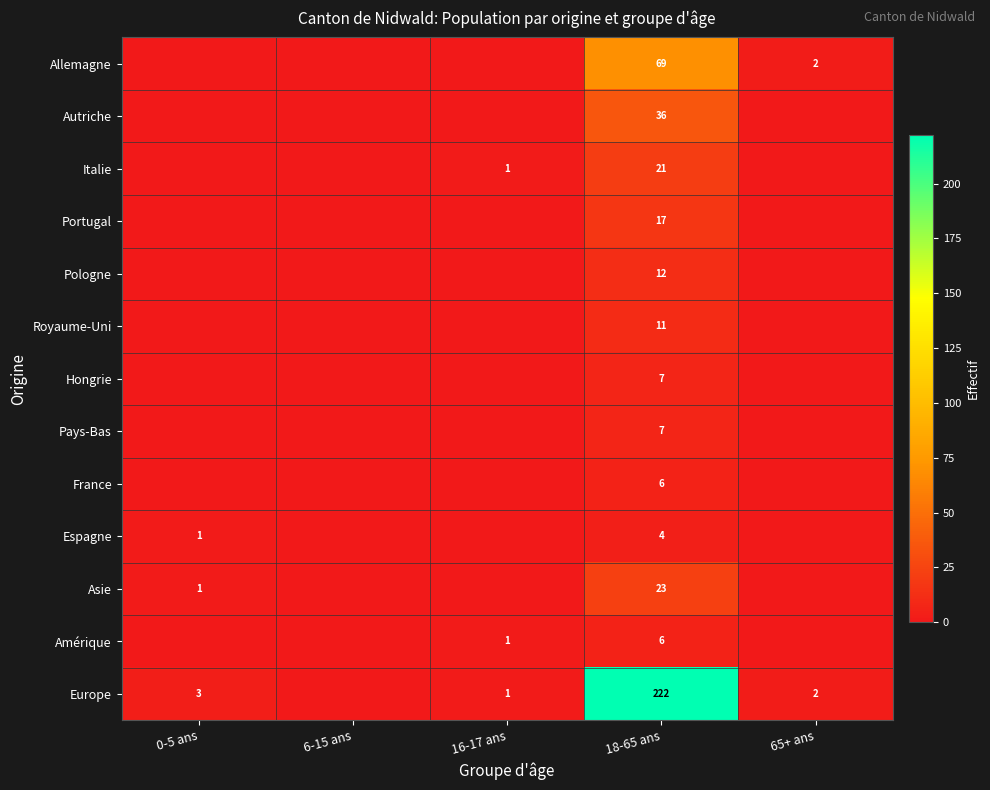

The value of Italie at 0-5 ans is 0. True or false?

True